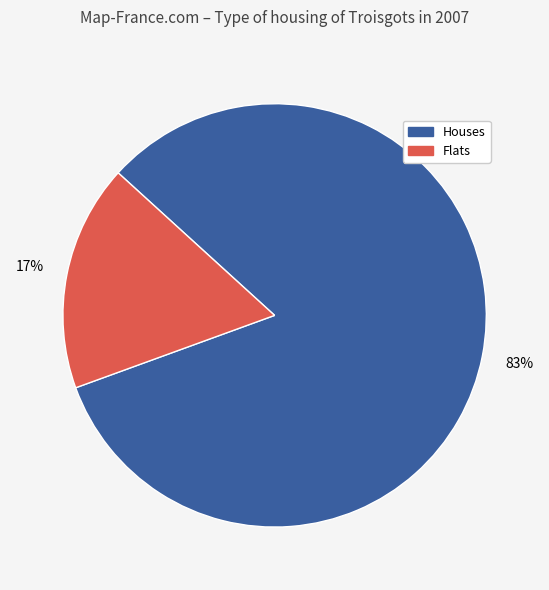

Does any single category account for the majority?

Yes